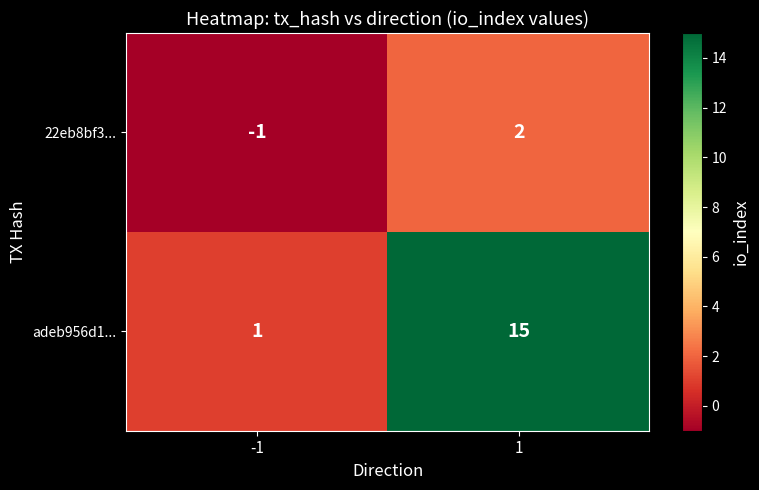

What is the total value across all series at 1?

17